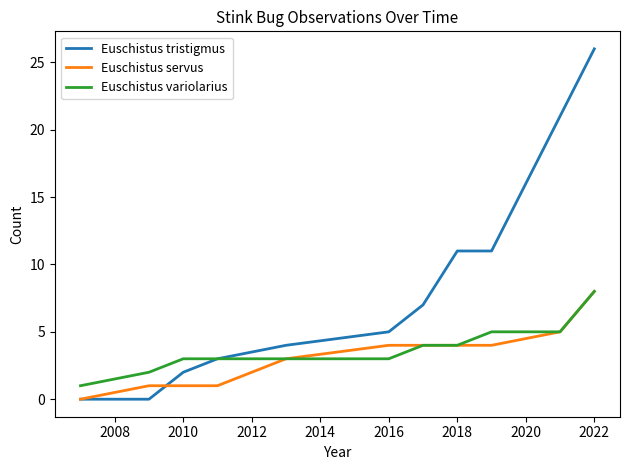

What is the greatest value displayed?

26